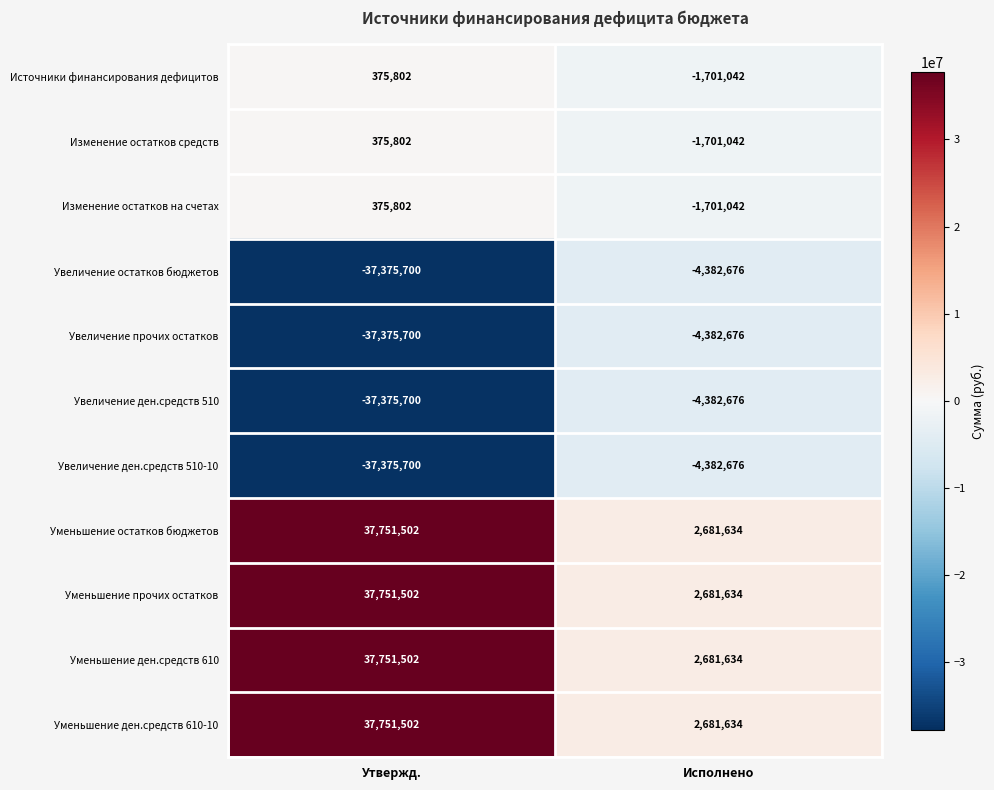

What is the total value across all series at Утвержд.?

2630614